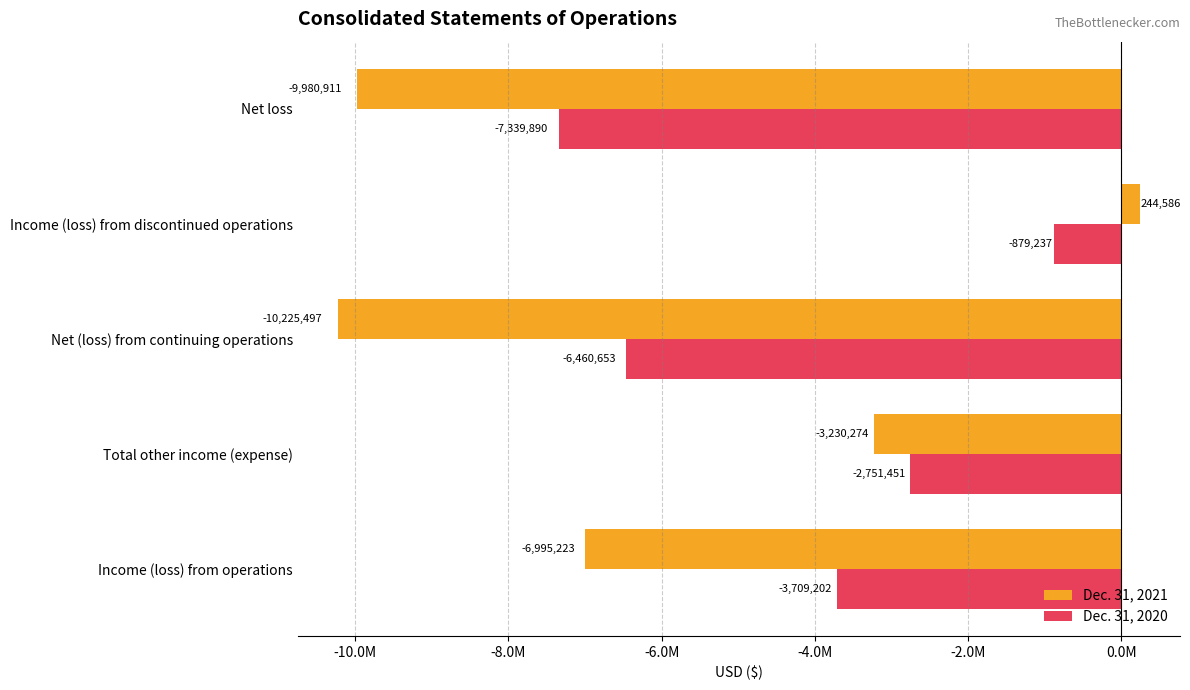

What are all the series names shown in the legend?

Dec. 31, 2021, Dec. 31, 2020